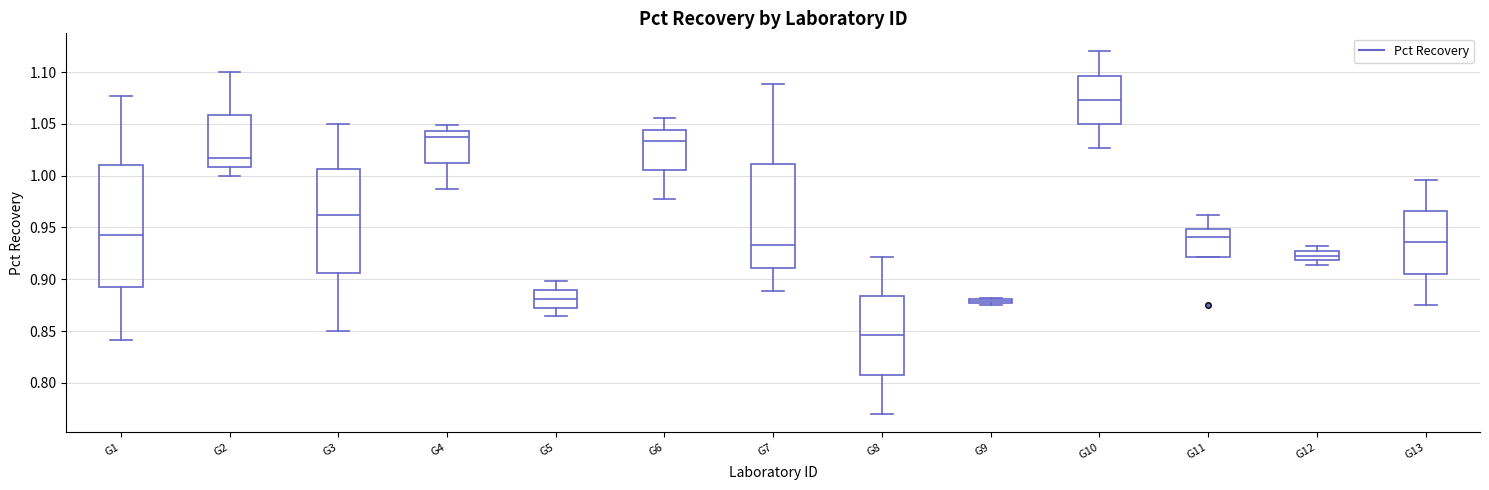

Which box is the tallest, from its lower edge to its upper edge?

G1